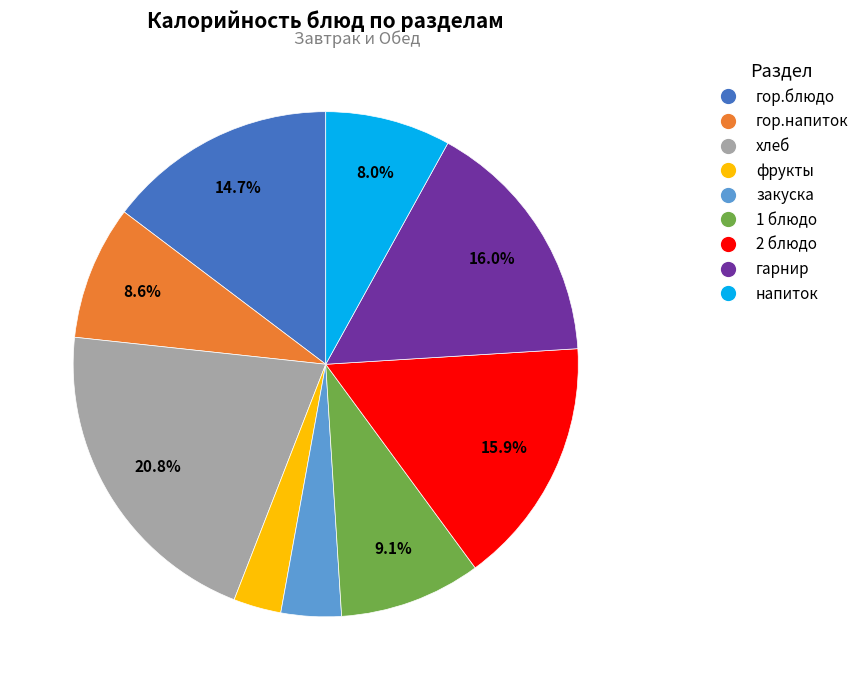

What is the ratio of the value at фрукты to the value at 2 блюдо?

0.2